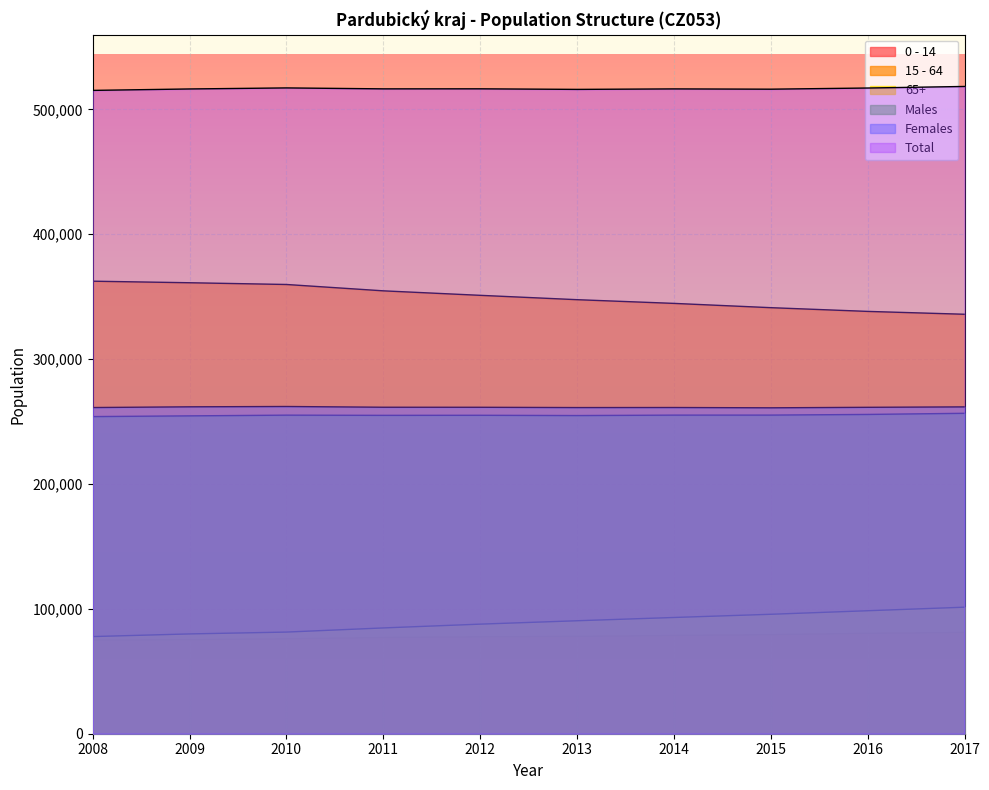

What is the value of the 0 - 14 point at the 9th from the left?

80394